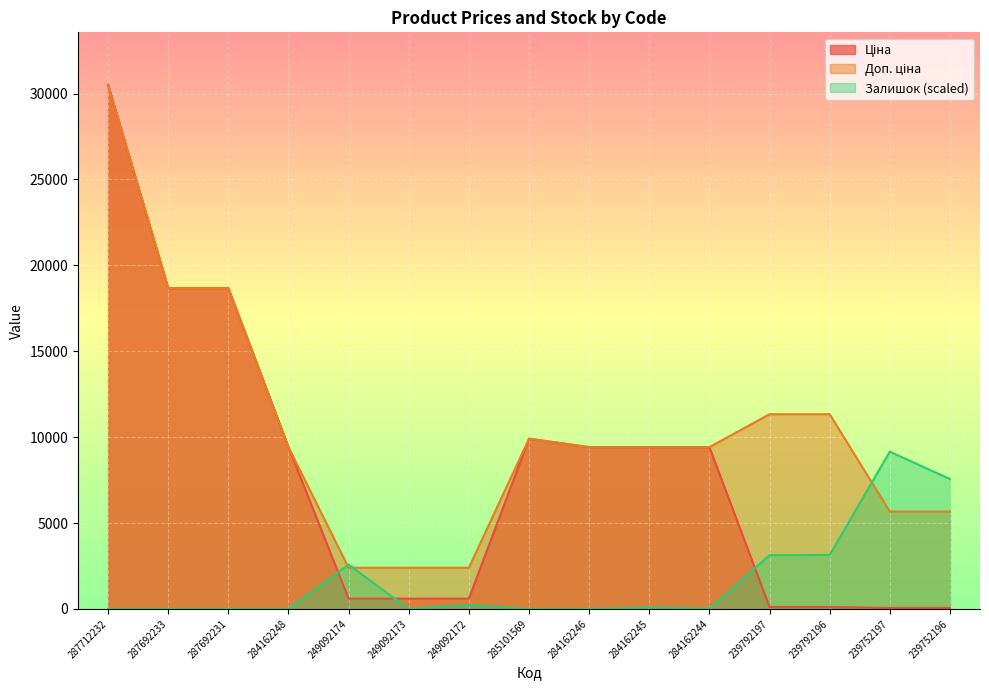

True or false: Залишок and Доп. ціна cross at least once.

True